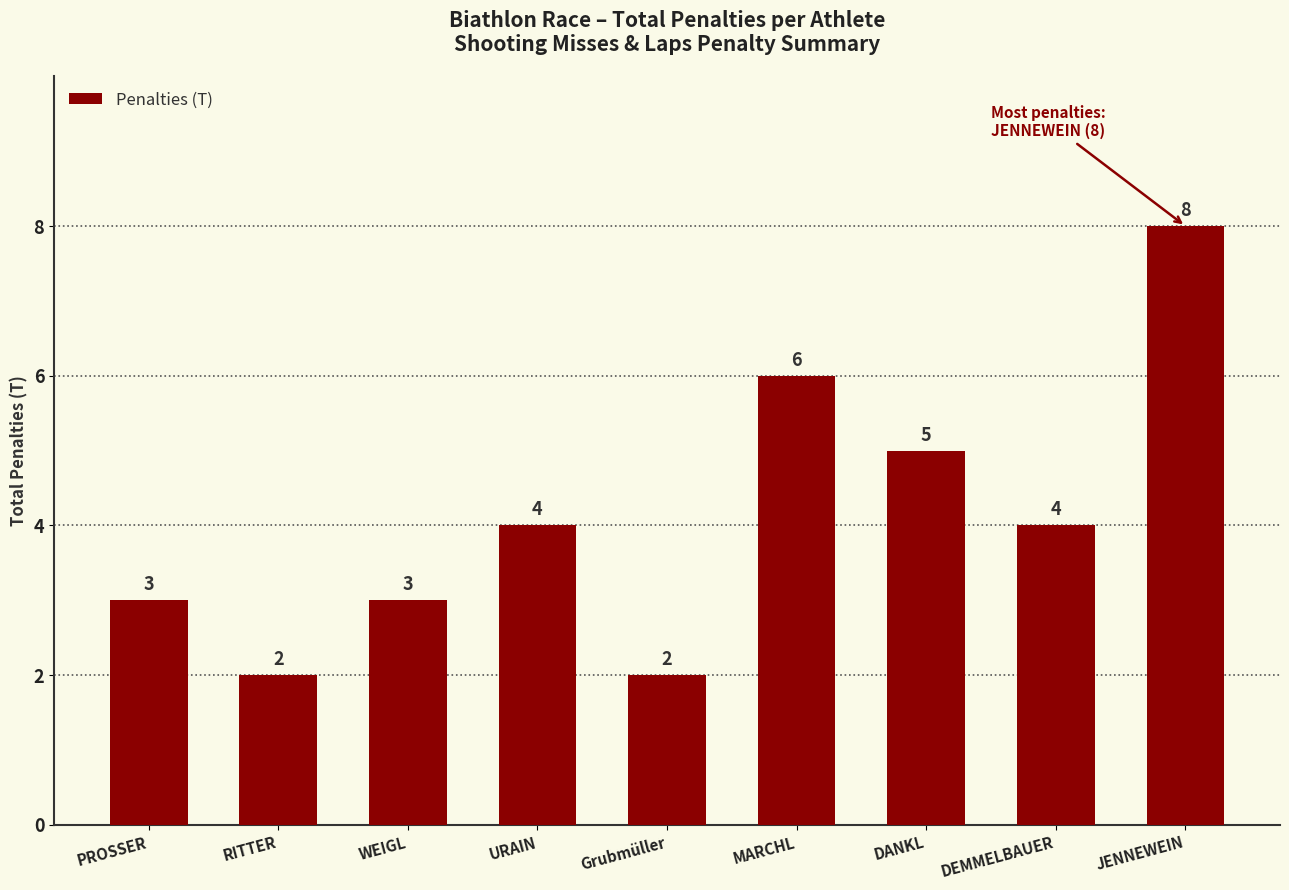

True or false: the data shows 2 at URAIN.

False